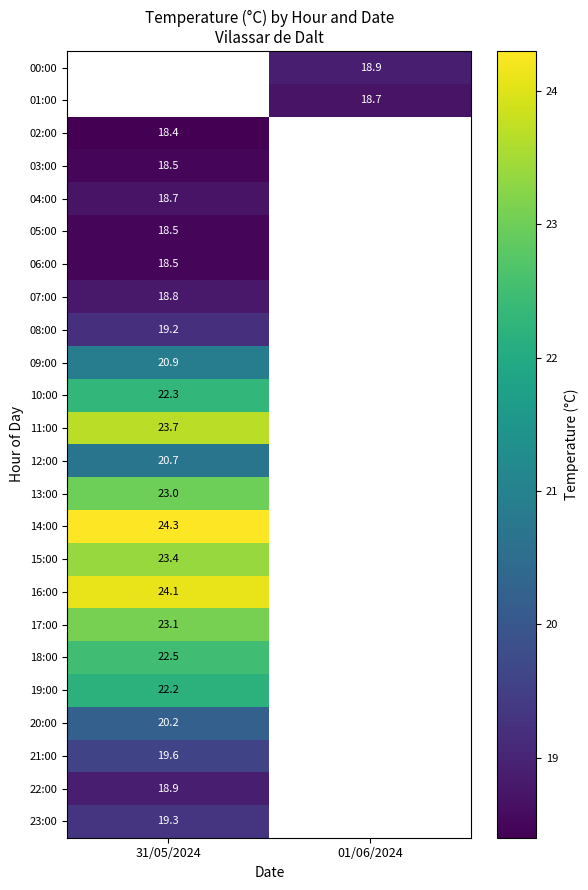

Which label corresponds to the largest value in the chart?

31/05/2024